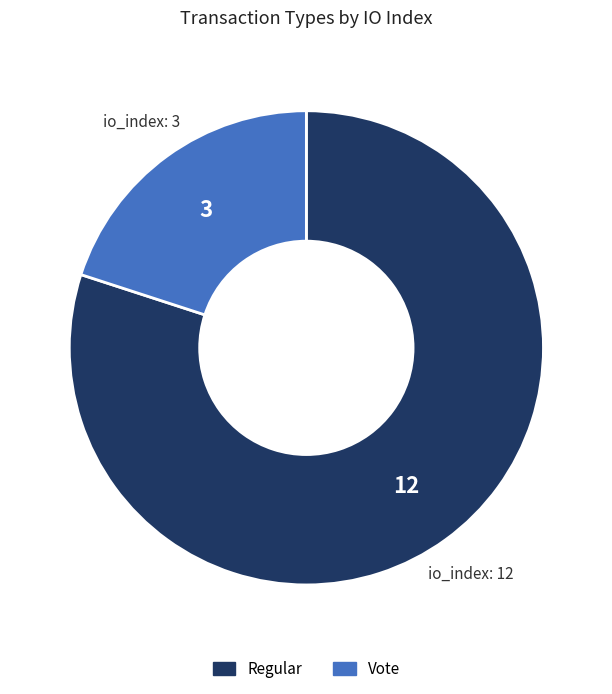

Is it true that Regular is 65% of the pie?

False